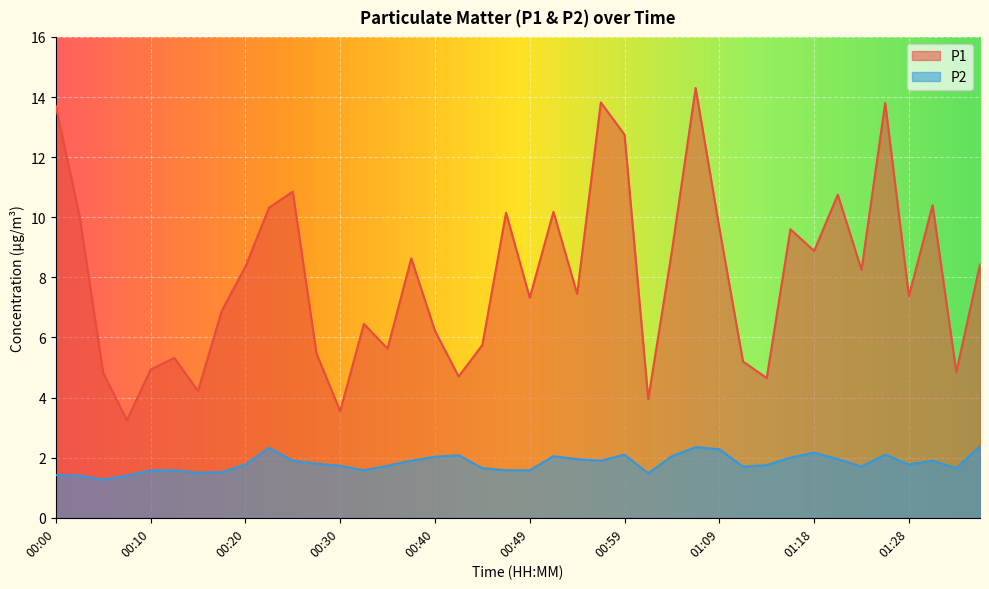

At which label is P2 closest to 1?

00:05